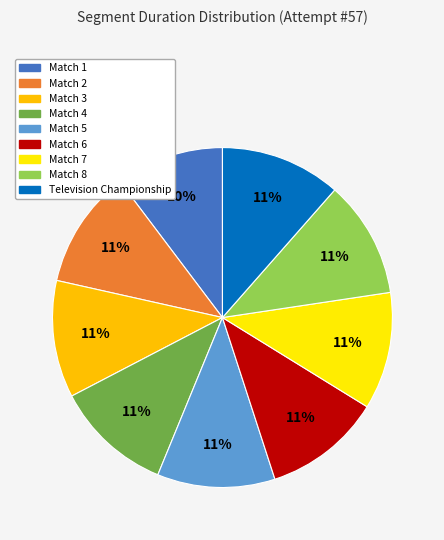

What percentage is the Match 3 slice, to the nearest percent?

11%